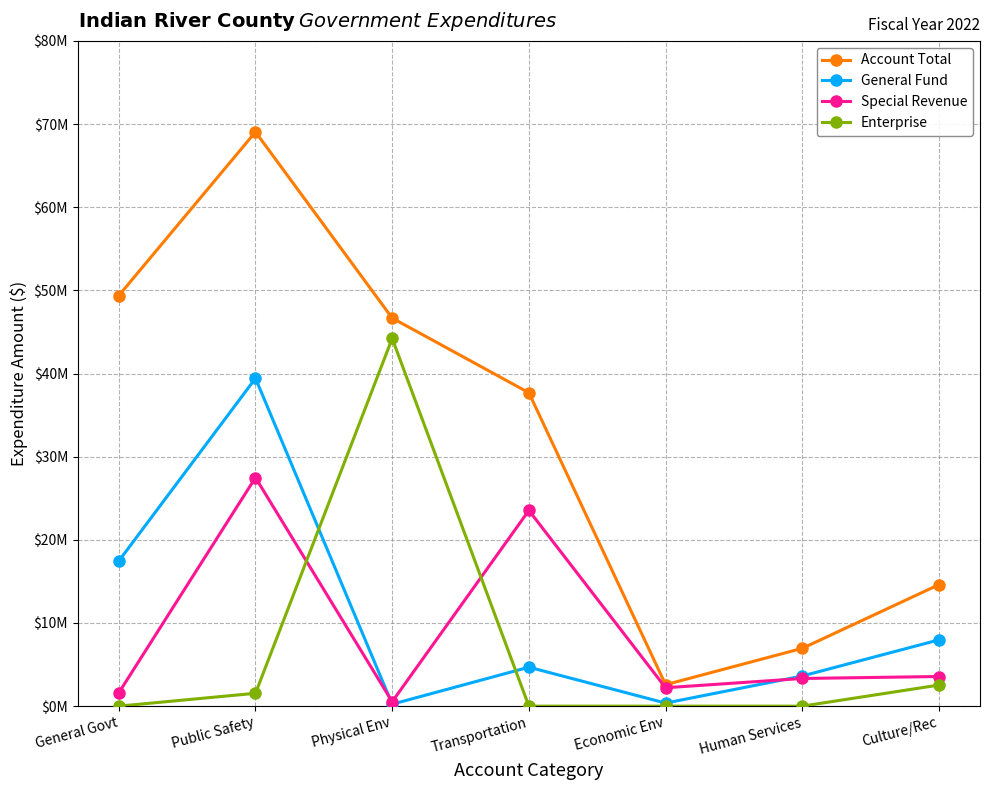

Which series changed the most between Human Services and Culture/Rec?

Account Total